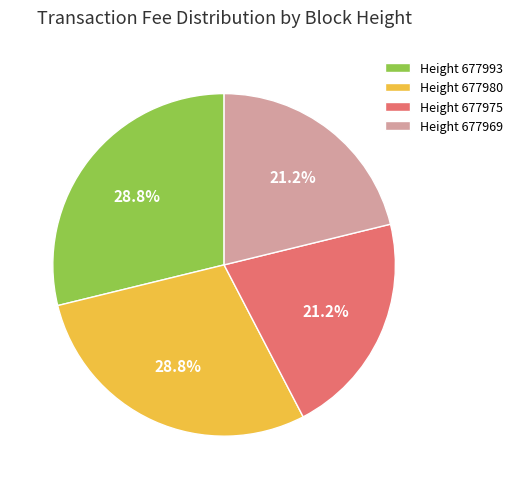

Which has a higher value, Height 677975 or Height 677993?

Height 677993